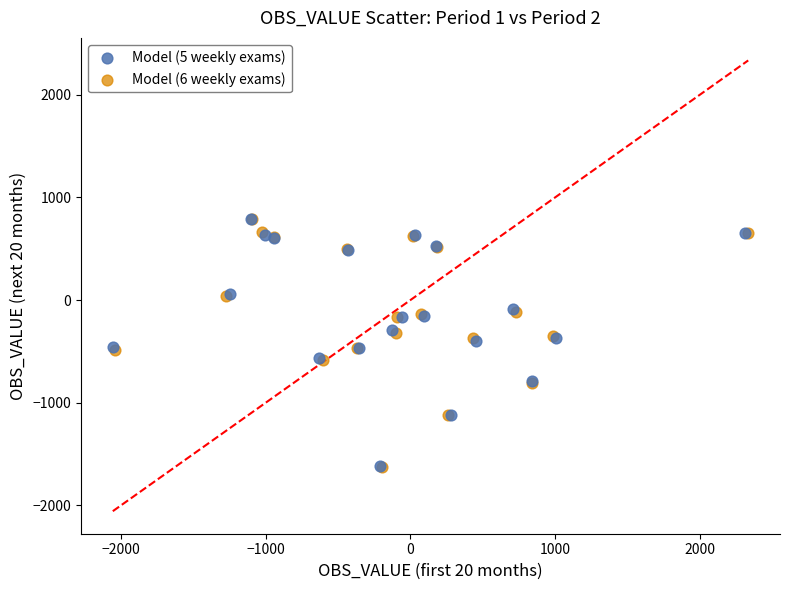

Which series has the widest spread of Y values?

Model (6 weekly exams)